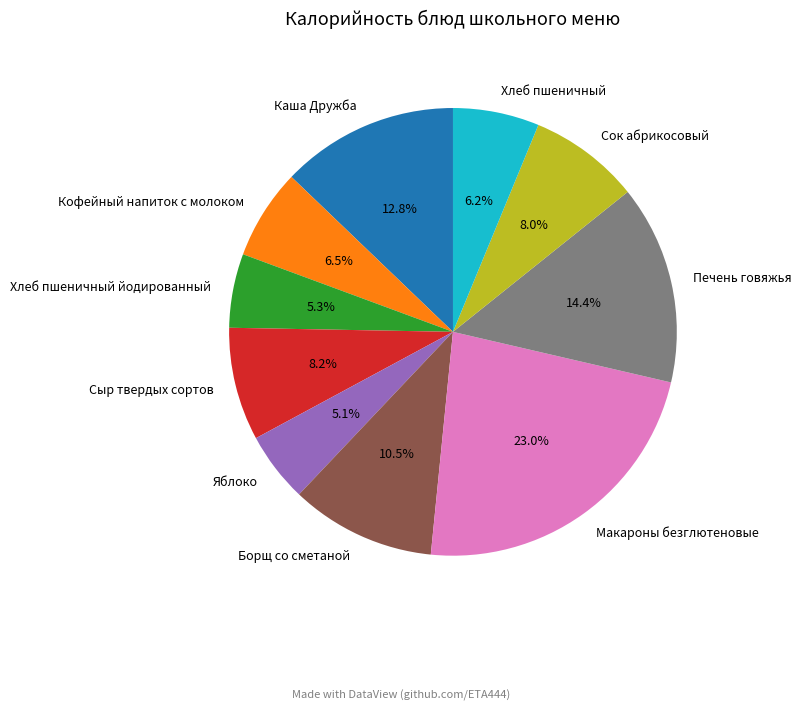

Count the number of slices in the pie.

10